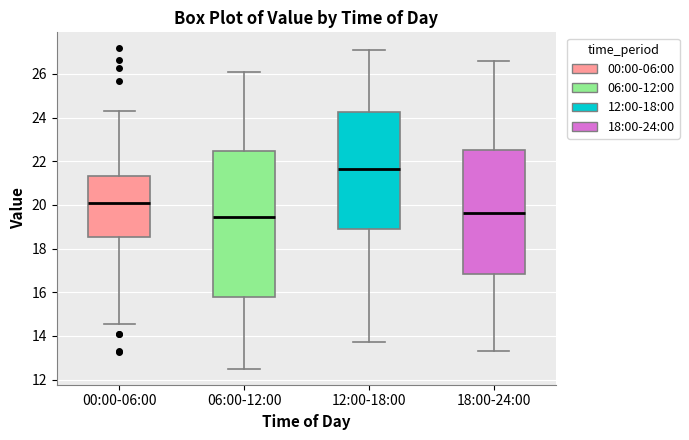

Reading left to right, read every box against the y-axis: the position of its median line, the range the box covers, and the ends of its whiskers. The values are not printed on the chart, so give them approximately, as read against the axis.

00:00-06:00: median 20.0, box 18.6 to 21.4, whiskers 14.6 to 24.4
06:00-12:00: median 19.4, box 15.8 to 22.4, whiskers 12.6 to 26.2
12:00-18:00: median 21.6, box 18.8 to 24.2, whiskers 13.8 to 27.2
18:00-24:00: median 19.6, box 16.8 to 22.6, whiskers 13.4 to 26.6